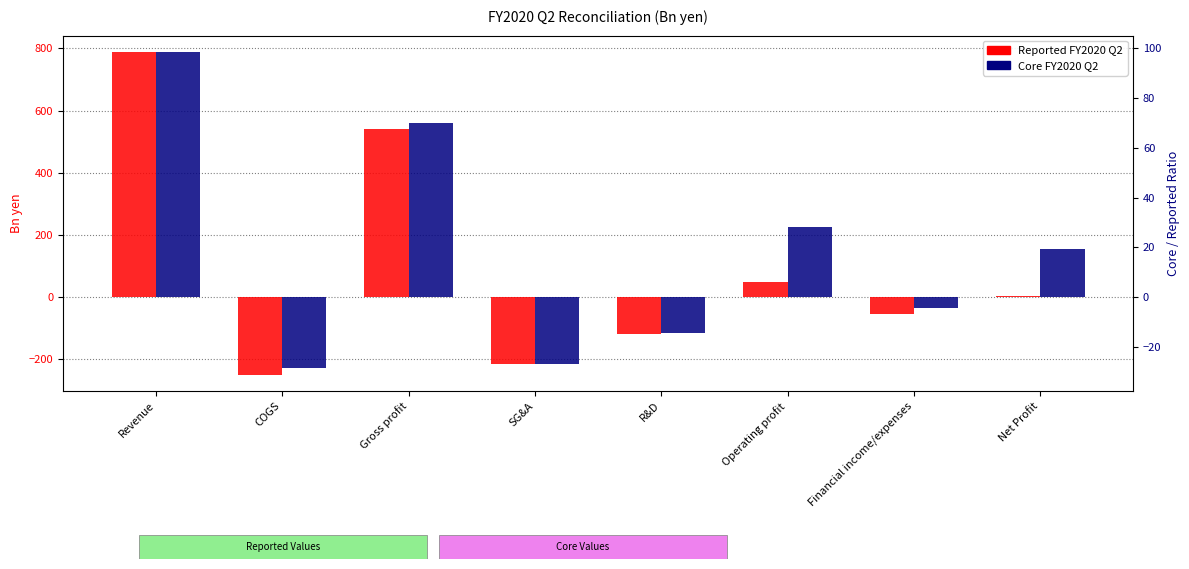

Where does the Reported FY2020 Q2 series first go above 4?

Revenue